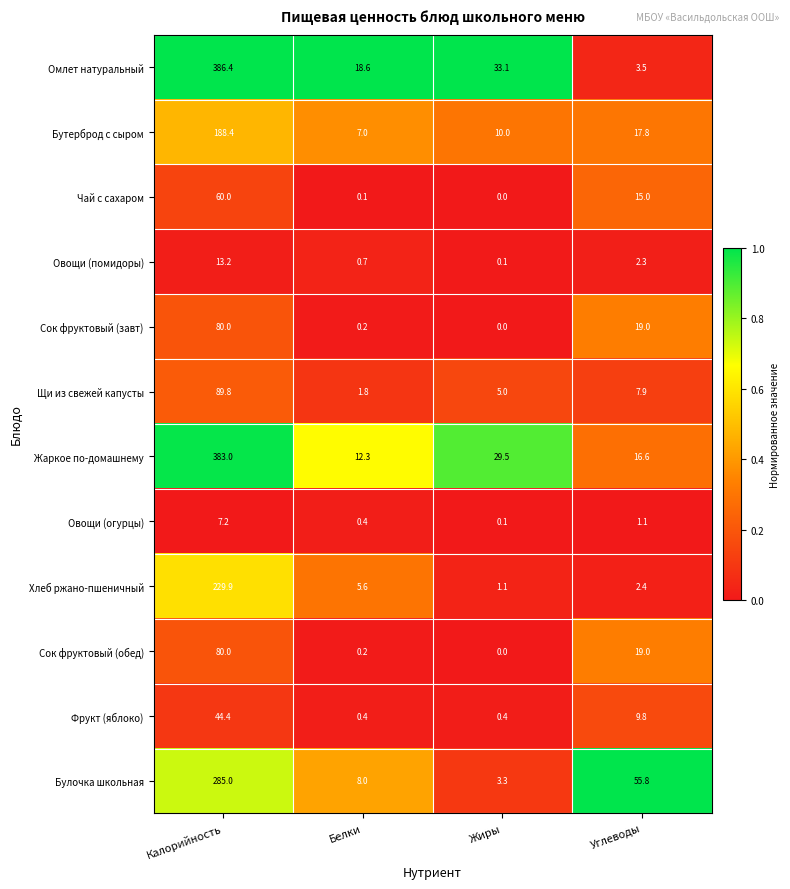

Count the number of data series in this chart.

12